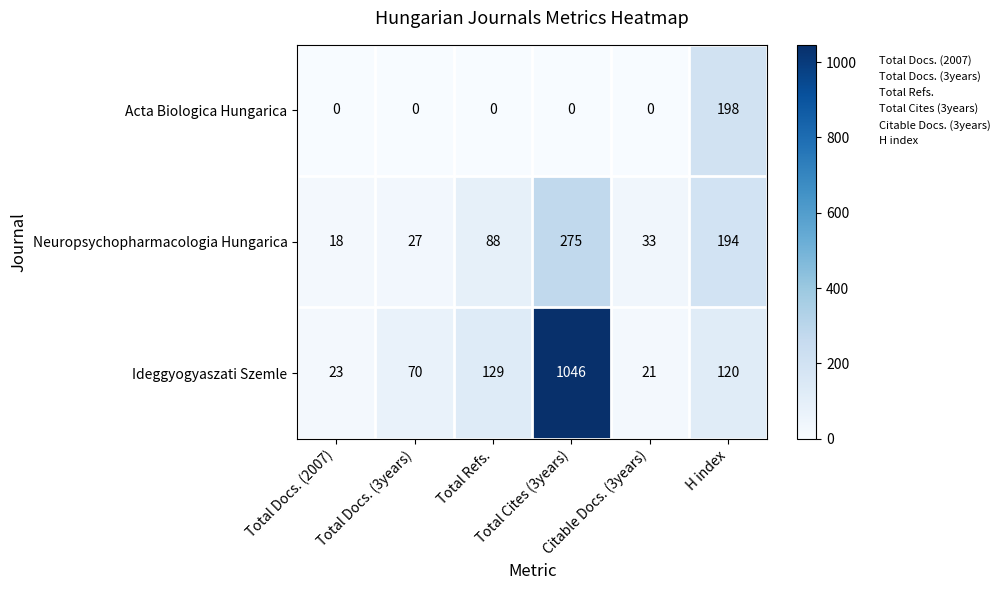

At how many categories does at least one series exceed 96?

3